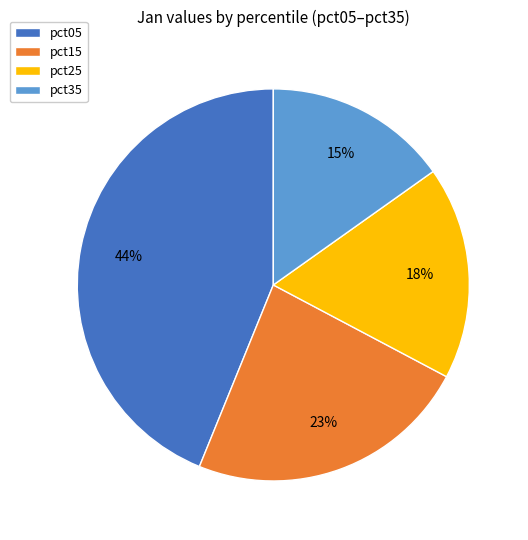

How many slices are in this pie chart?

4